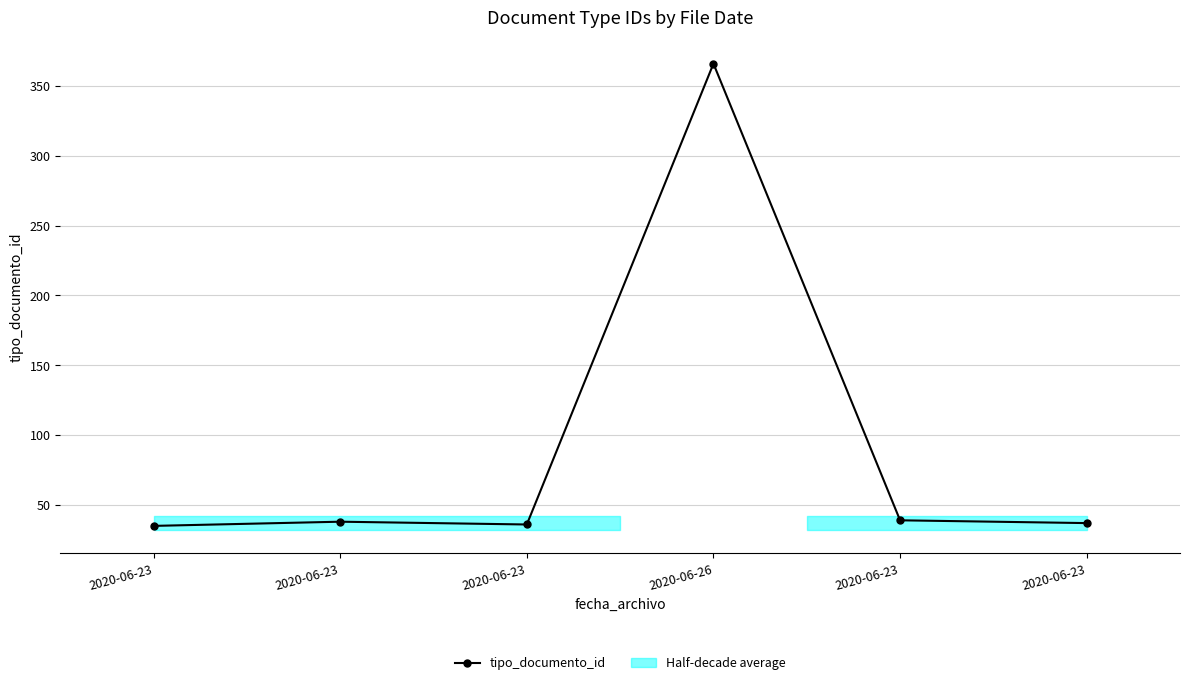

List the labels in order of value, smallest first.

2020-06-23, 2020-06-23, 2020-06-23, 2020-06-23, 2020-06-23, 2020-06-26